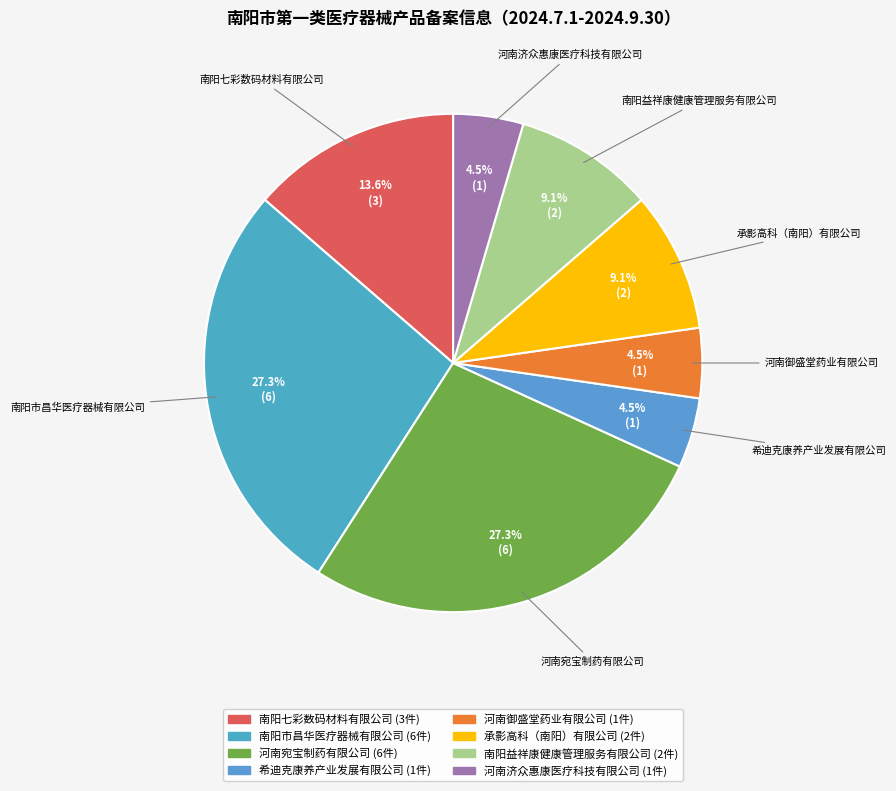

To the nearest percent, what is the difference between the 河南济众惠康医疗科技有限公司 and 南阳市昌华医疗器械有限公司 slice percentages?

23%